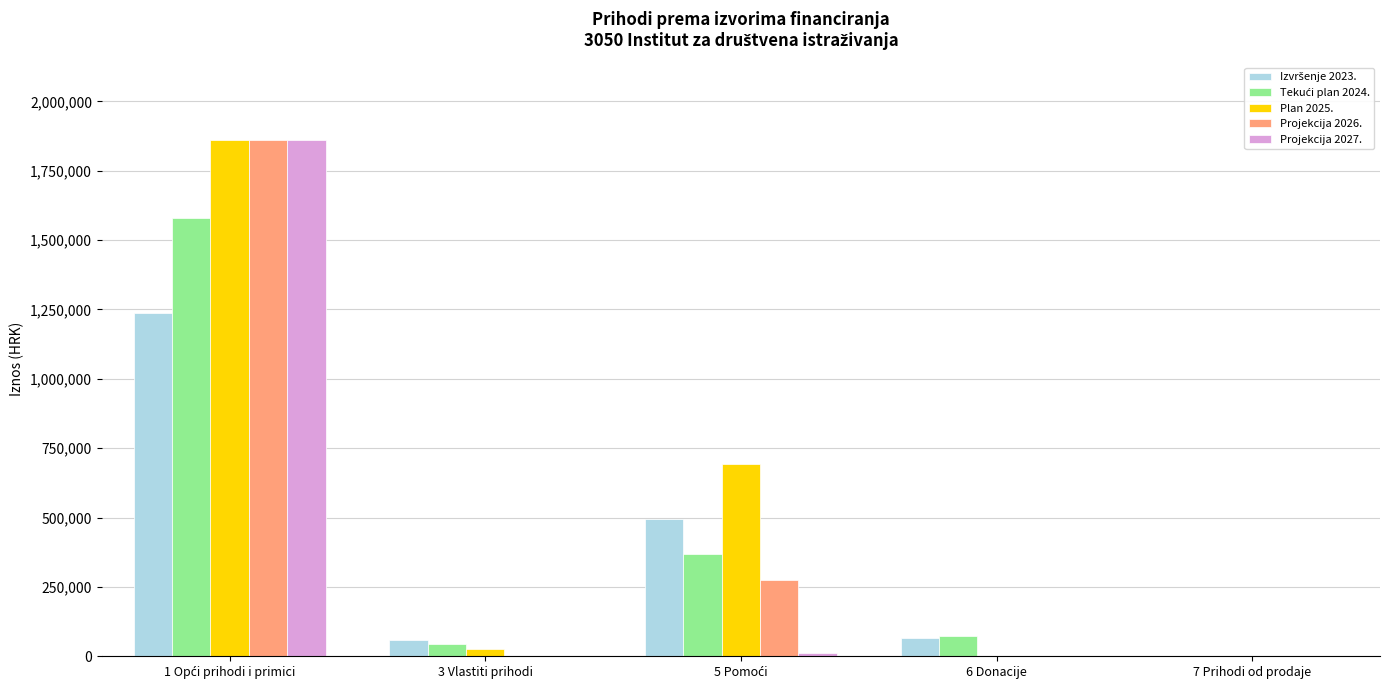

How many categories are shown in the chart?

5